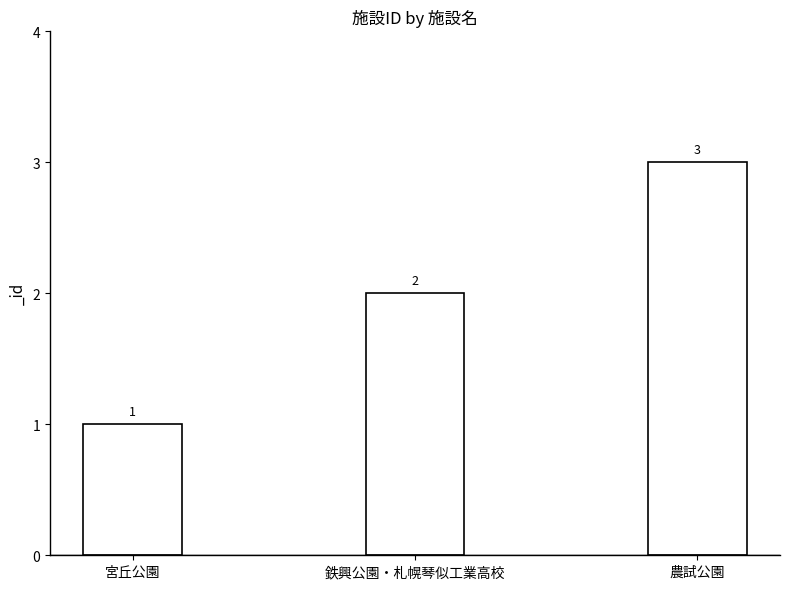

How many distinct data groups are displayed?

1